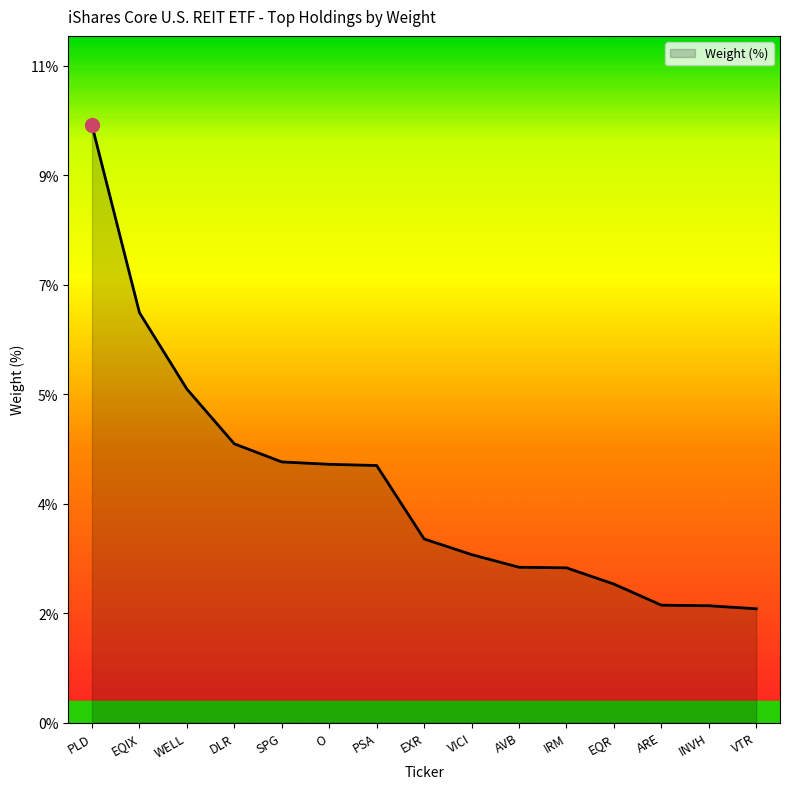

Read the value at WELL.

5.5